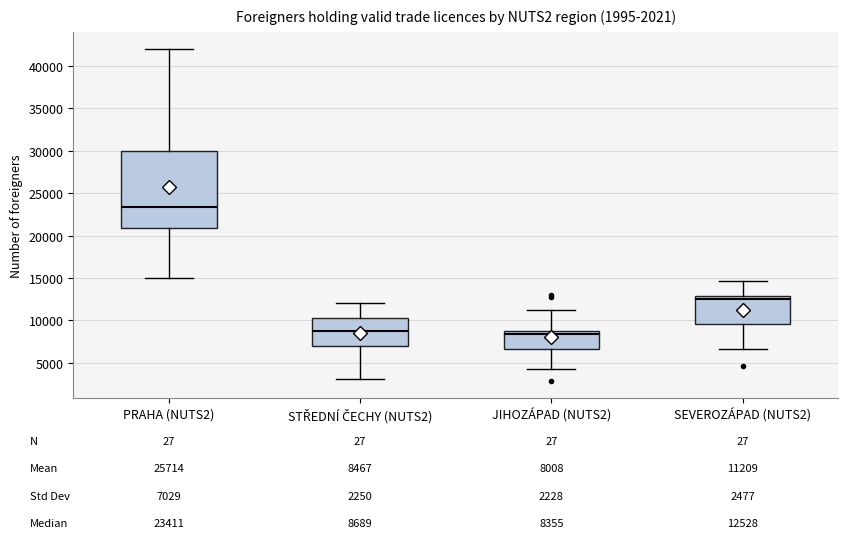

Which box is the tallest, from its lower edge to its upper edge?

PRAHA (NUTS2)